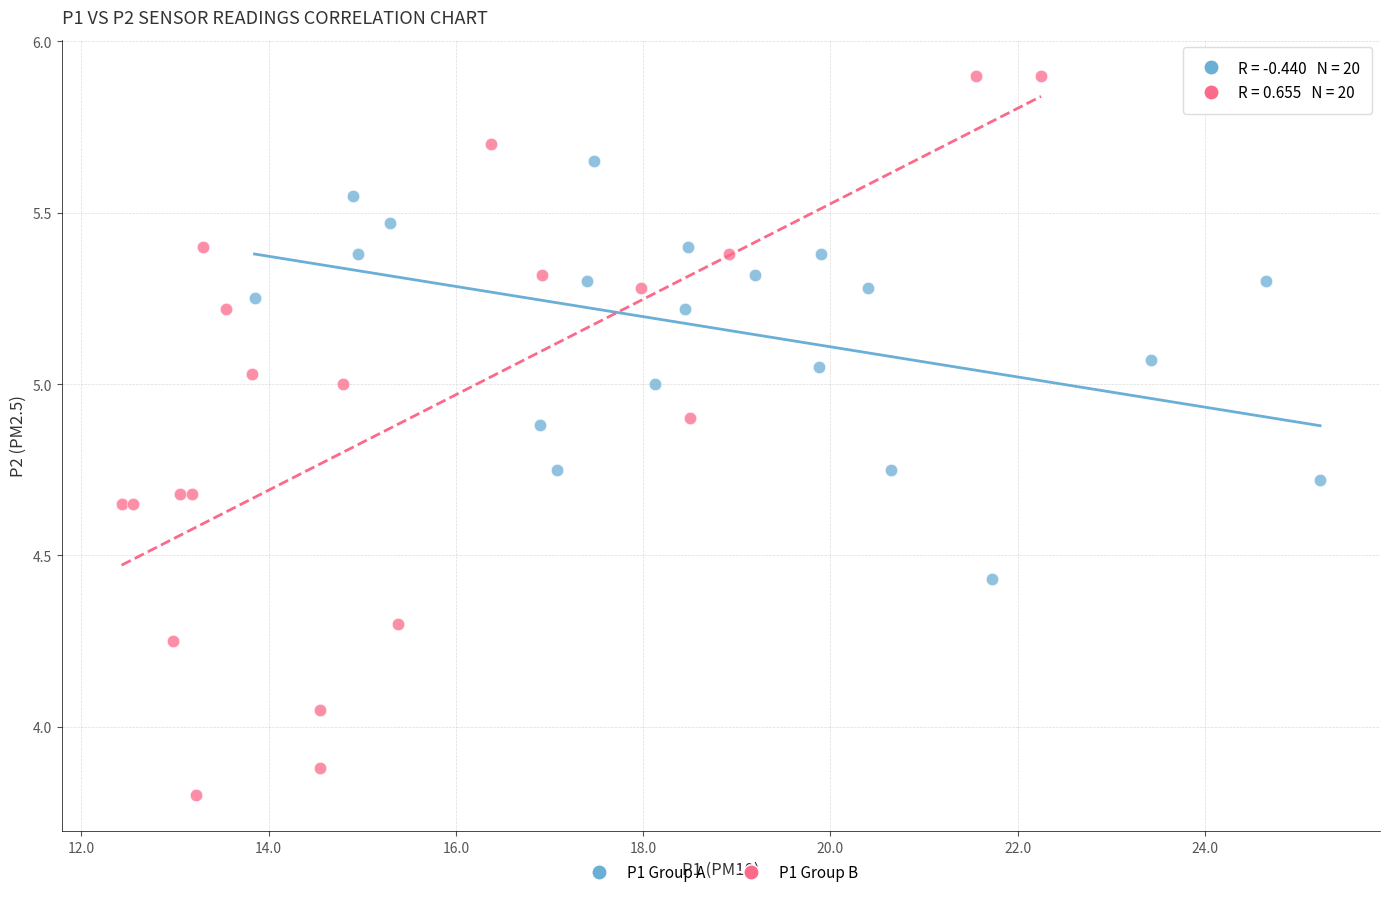

What are all the series names shown in the legend?

P1 Group A, P1 Group B